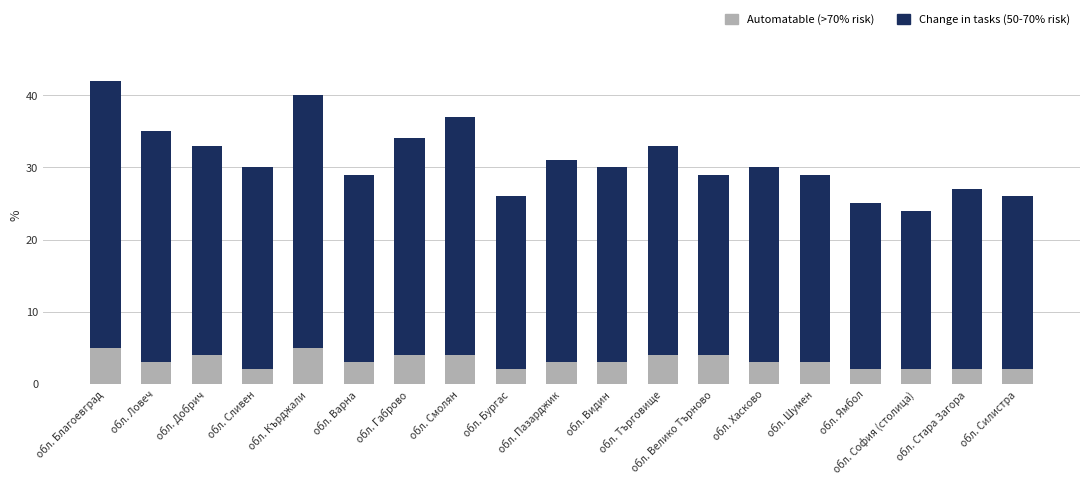

At which category is the sum across all series the highest?

обл. Благоевград